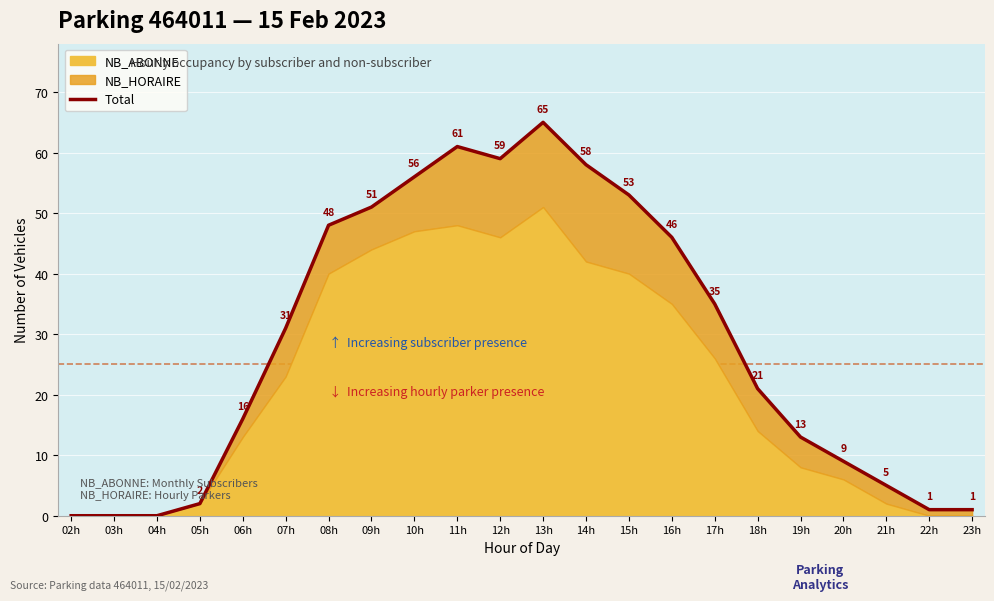

What is the change in value from 09h to 13h?

+14